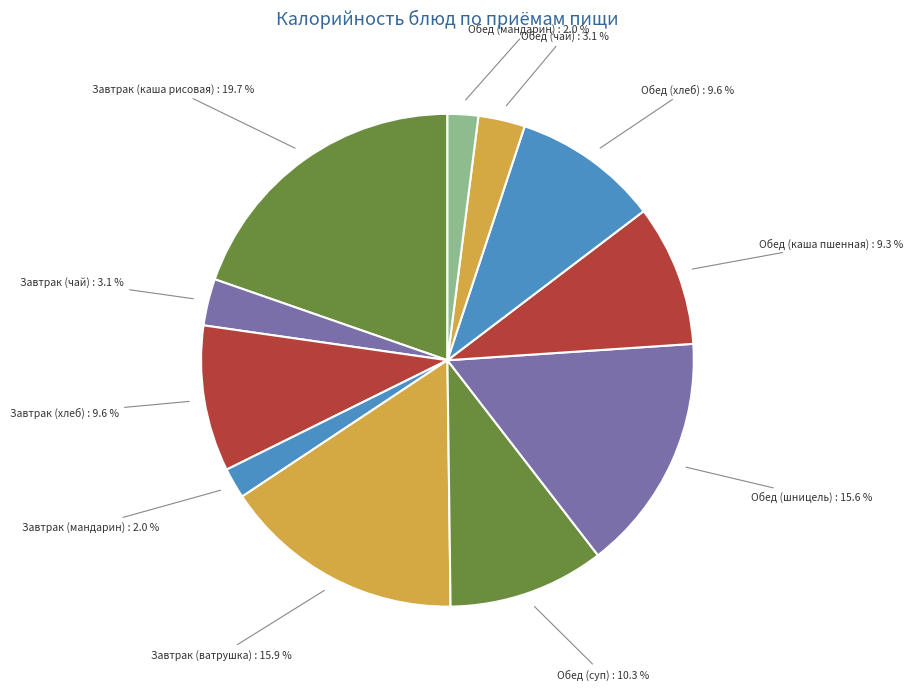

Which category has the smallest portion of the pie?

Мандарин (завтрак)